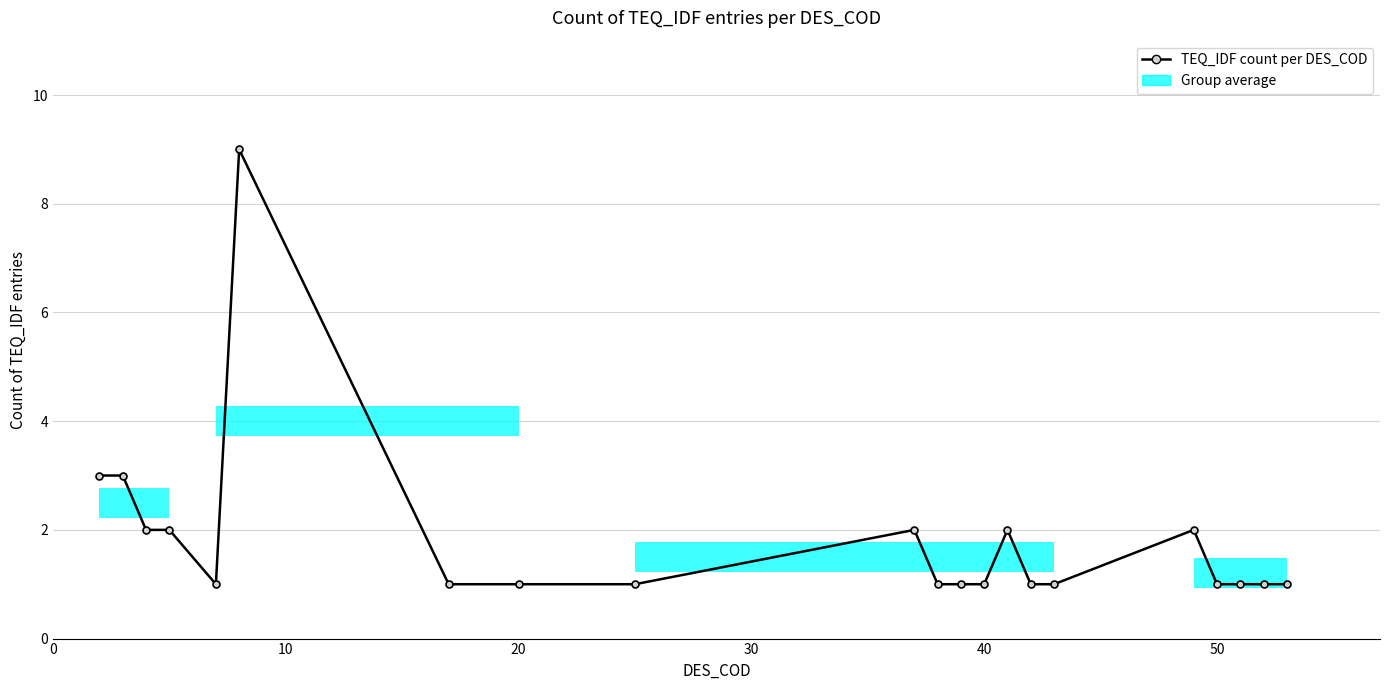

Count the number of categories in the chart.

21